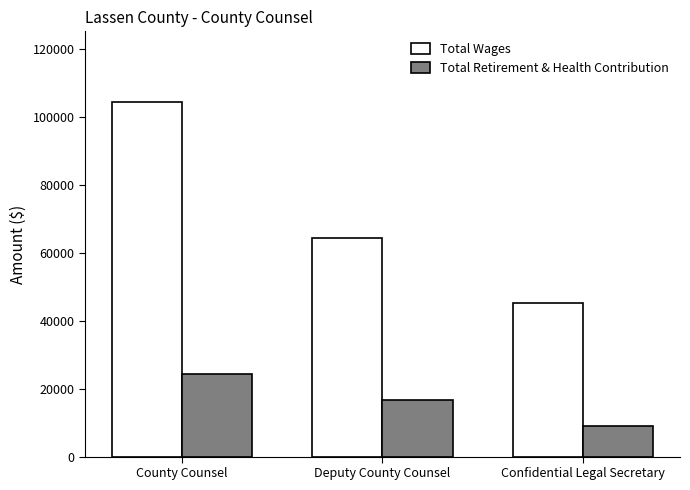

What is the total value across all series at Confidential Legal Secretary?

53938